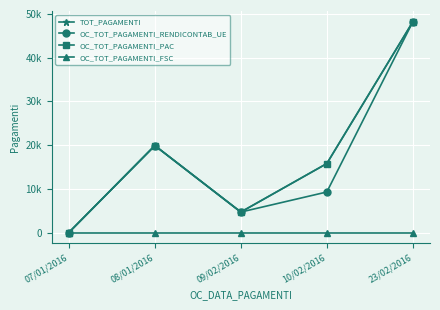

Does the chart have visible grid lines?

Yes